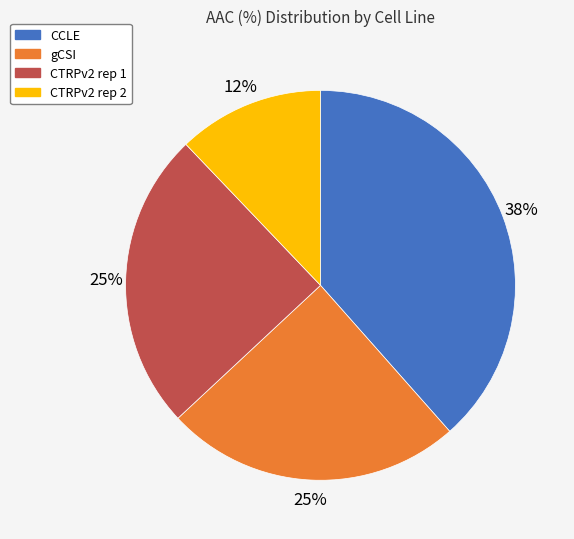

To the nearest percent, what portion does CTRPv2 rep 2 represent?

12%